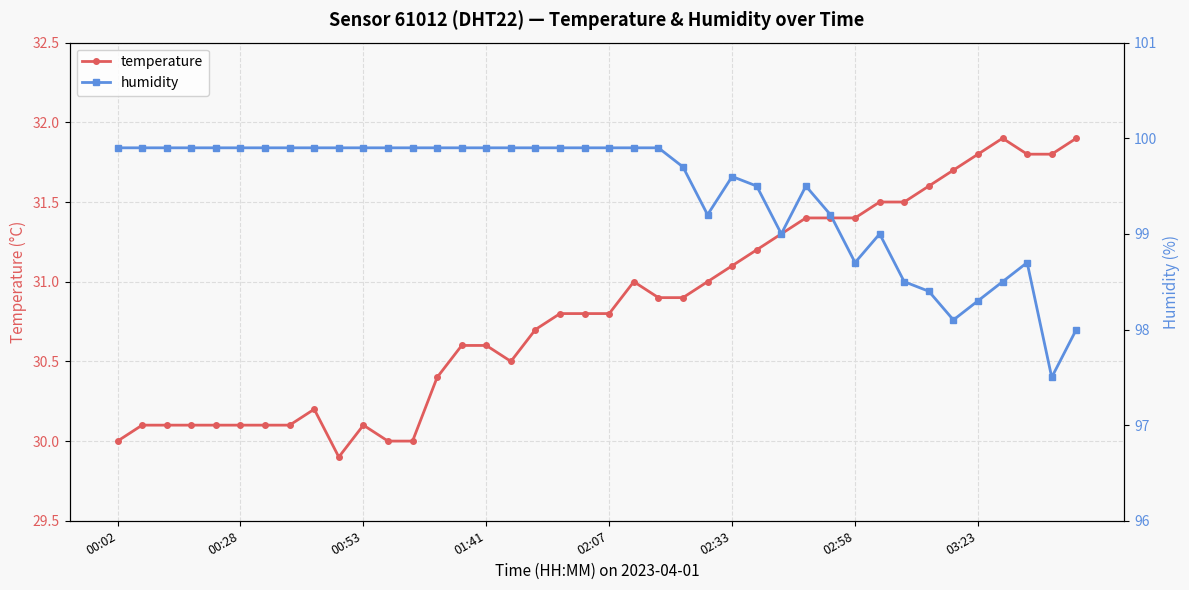

What is the average value of the temperature series?

30.8